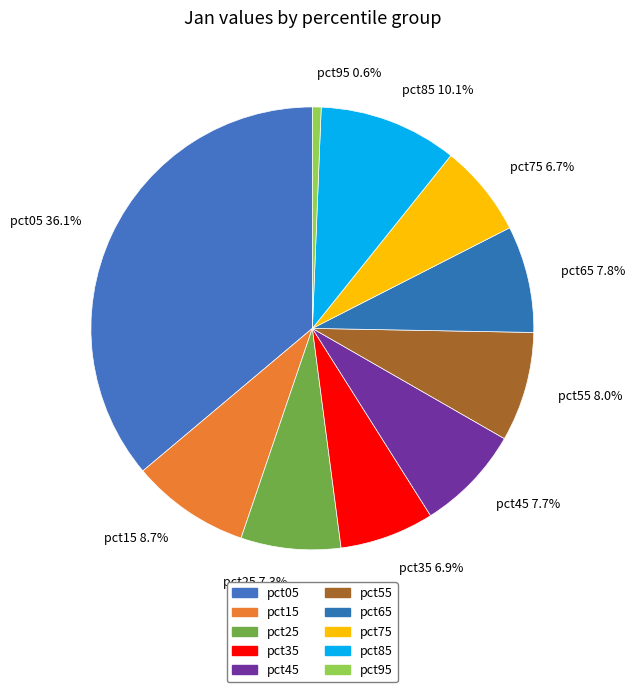

Rank the categories by value from lowest to highest.

pct95, pct75, pct35, pct25, pct45, pct65, pct55, pct15, pct85, pct05